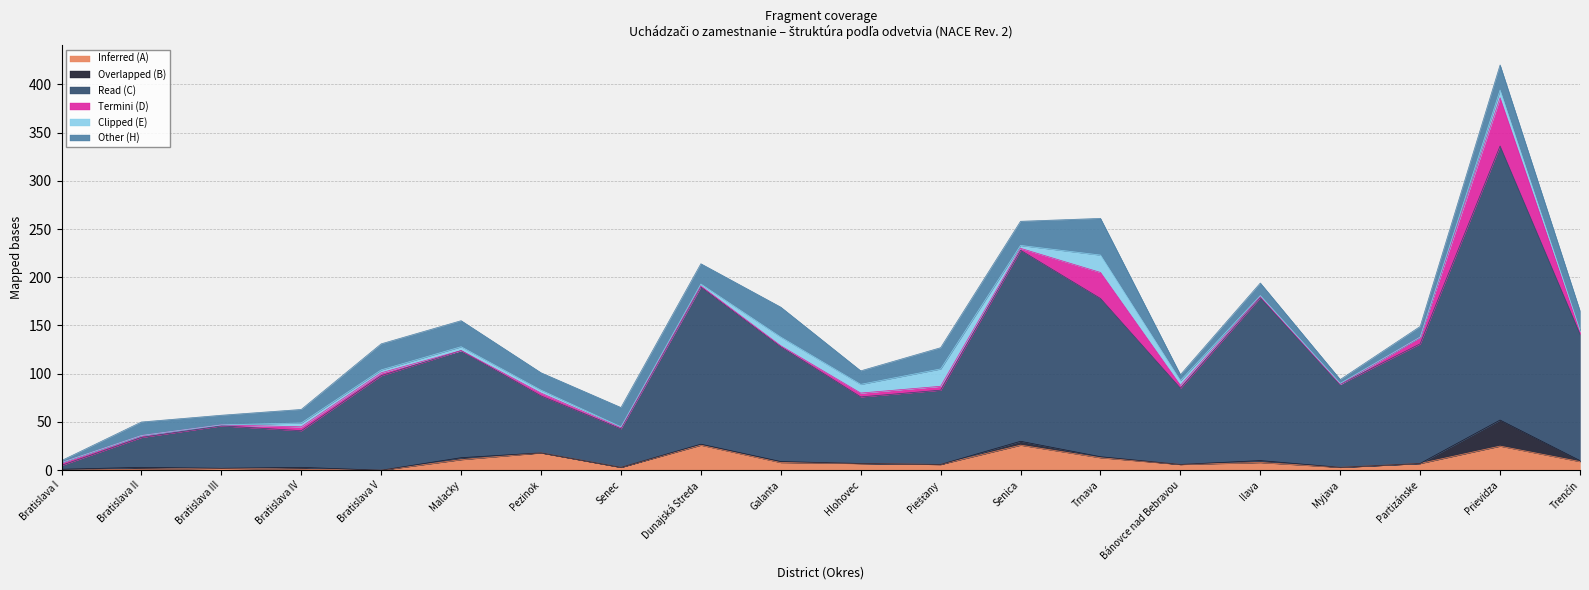

What is the label of the 19th point from the right?

Bratislava II